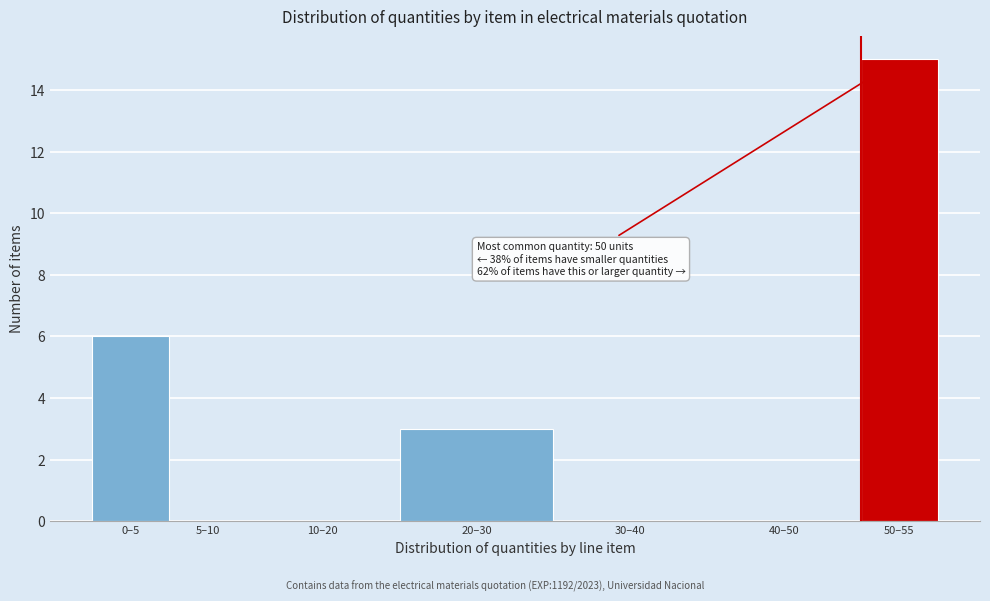

Reading left to right, list all the values displayed in this chart.

0–5=6	5–10=0	10–20=0	20–30=3	30–40=0	40–50=0	50–55=15